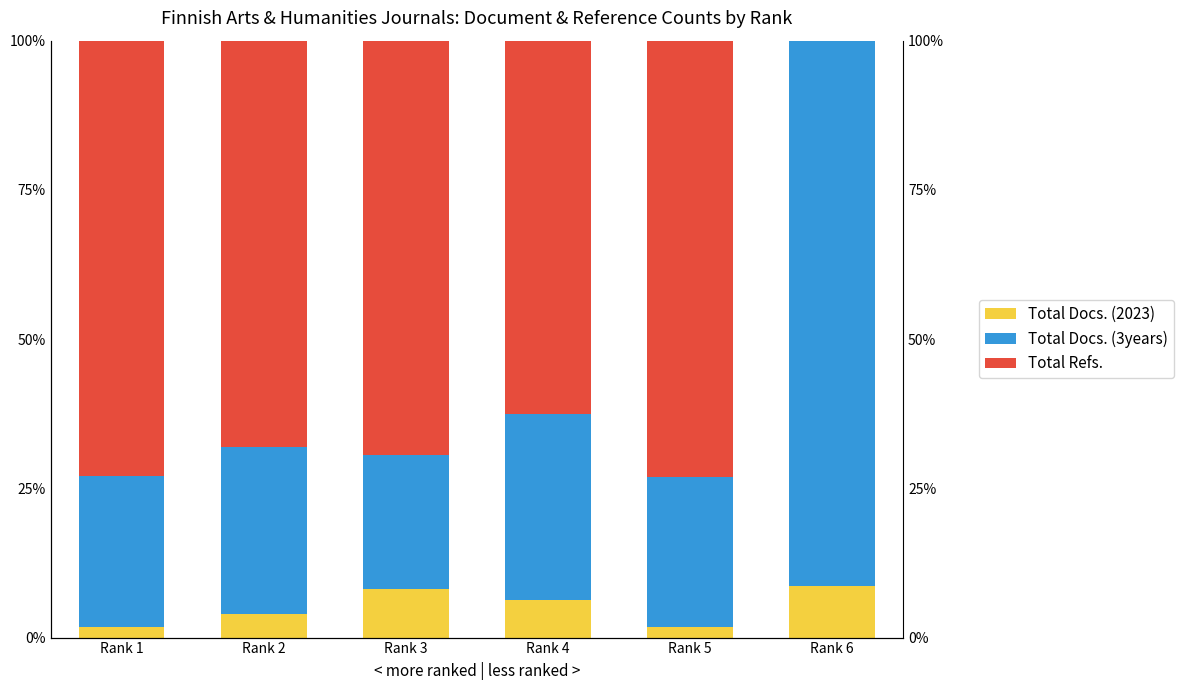

What is the difference between the maximum and minimum values in the Total Docs. (2023) series?

6.9